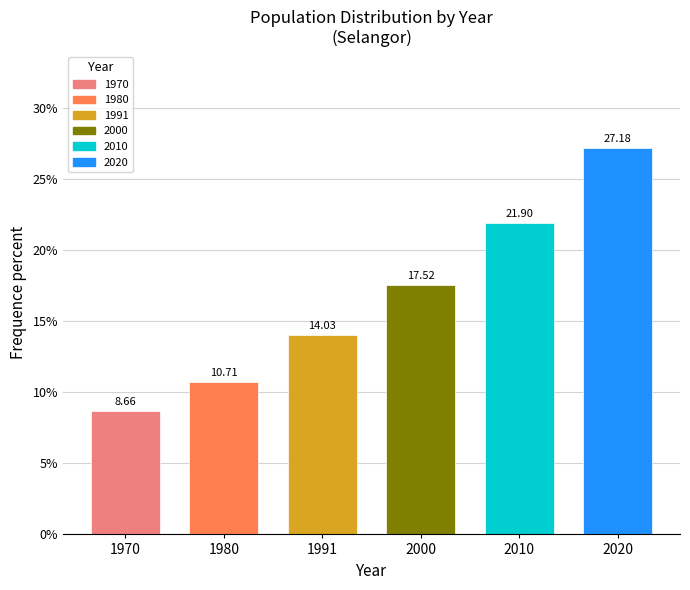

What is the ratio of the value at 2000 to the value at 1980?

1.6